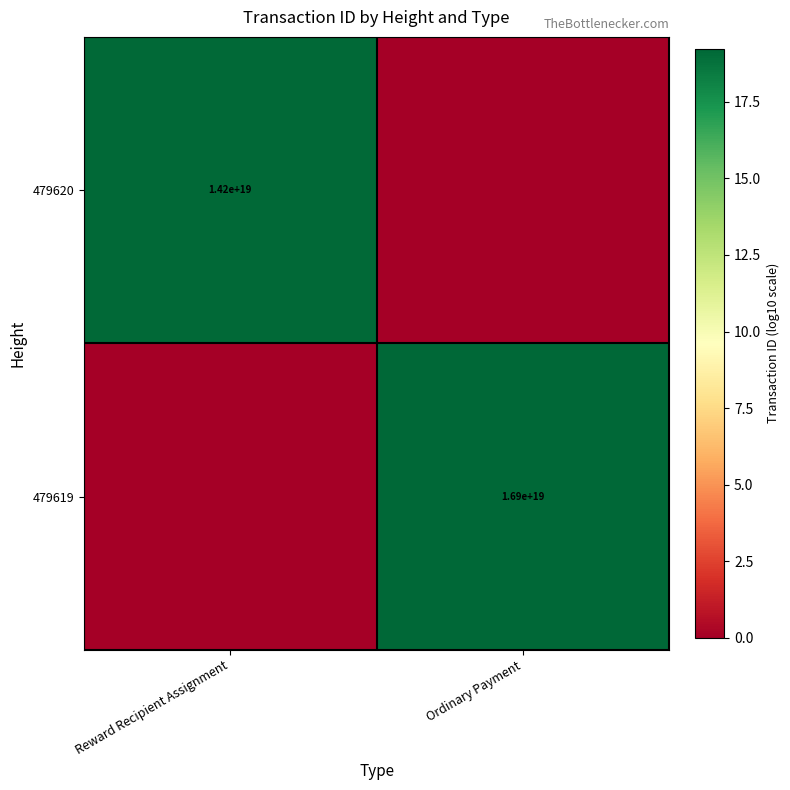

The value of 479620 at Reward Recipient Assignment is 14200000000000000000. True or false?

True